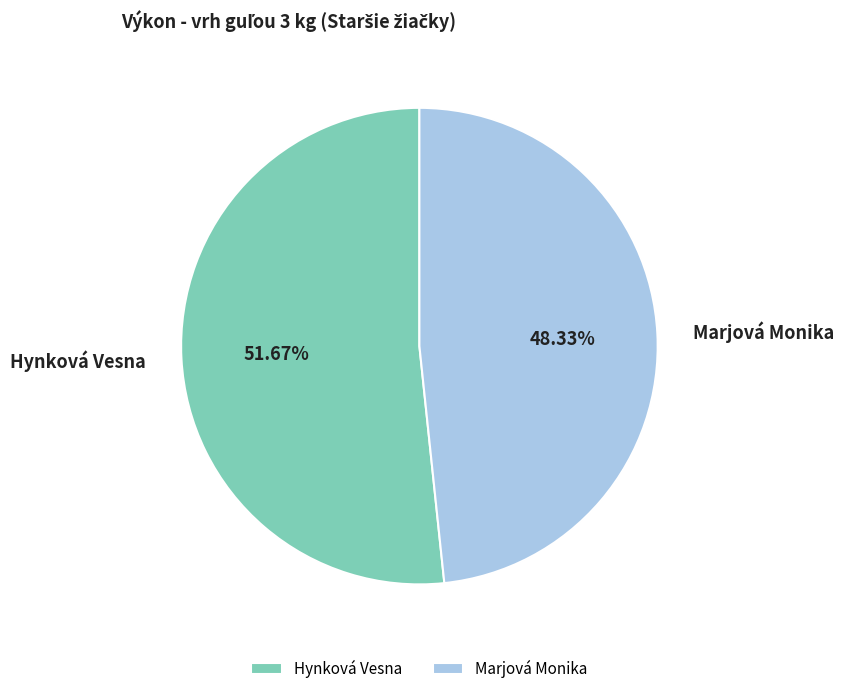

To the nearest percent, what portion does Hynková Vesna represent?

52%